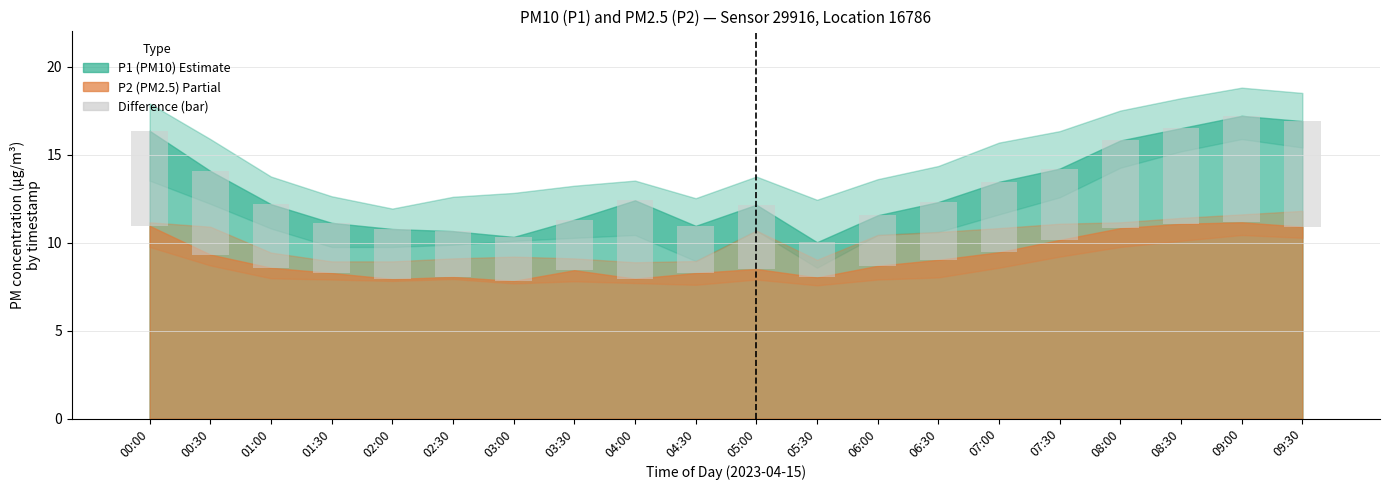

Reading left to right, what are all the values shown in this chart?

5.4	4.8	3.6	2.8	2.8	2.6	2.5	2.9	4.4	2.7	3.7	2.0	2.9	3.3	4.0	4.0	5.0	5.4	6.1	6.0